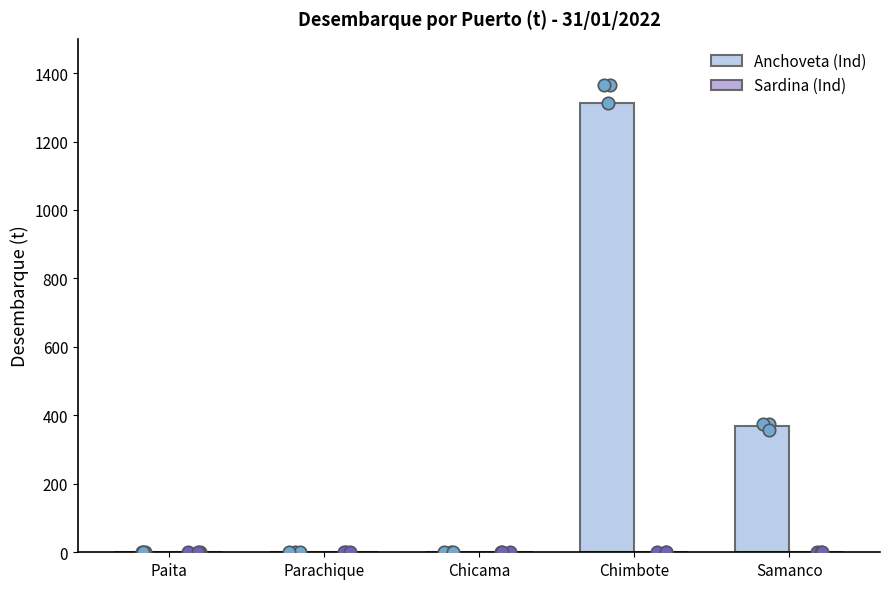

Which series contains the lowest Y value?

Anchoveta (Ind)